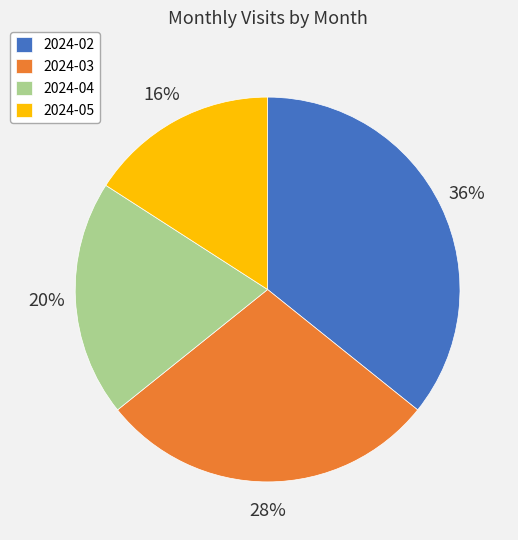

The 2024-03 slice represents 36% of the pie. True or false?

False